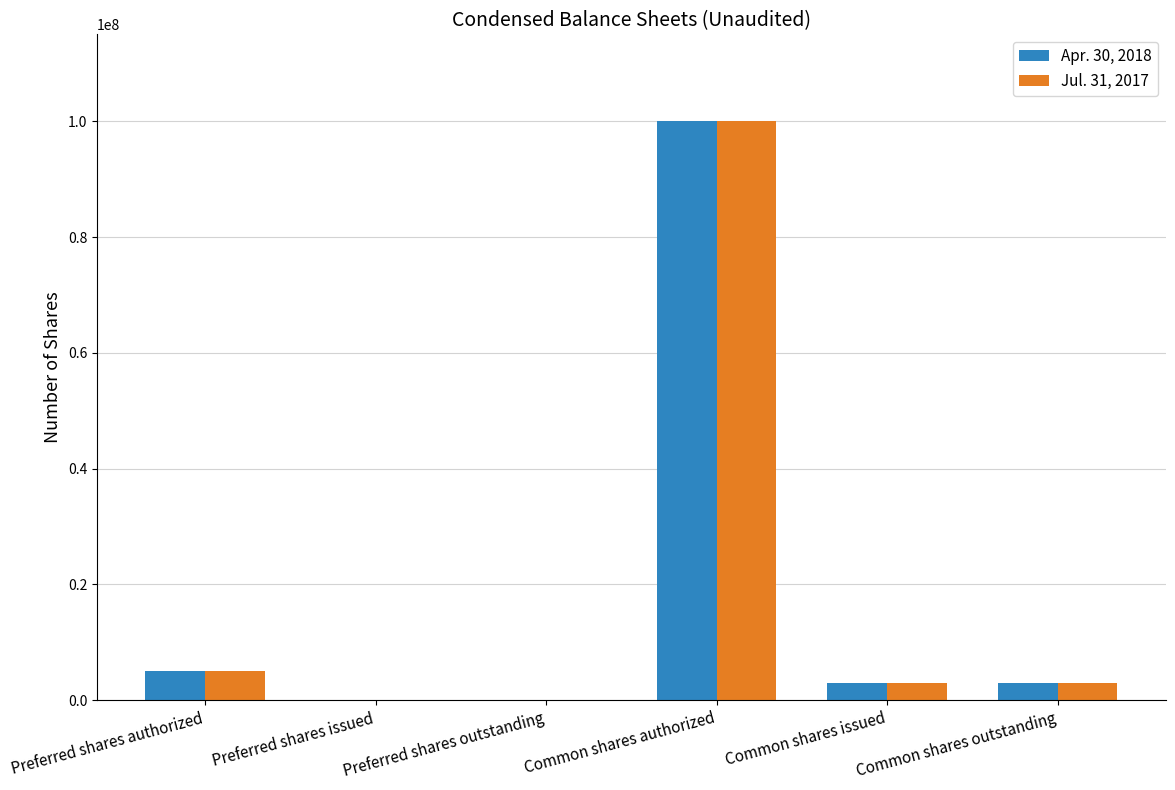

What value does the Apr. 30, 2018 series have at Preferred shares authorized?

5000000